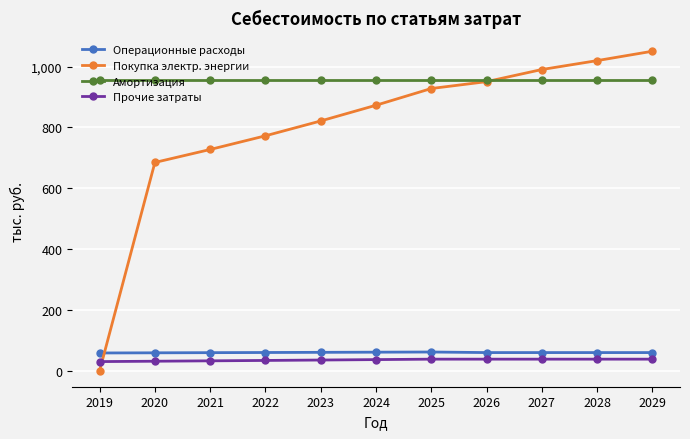

Which series has the largest total across all categories?

Амортизация